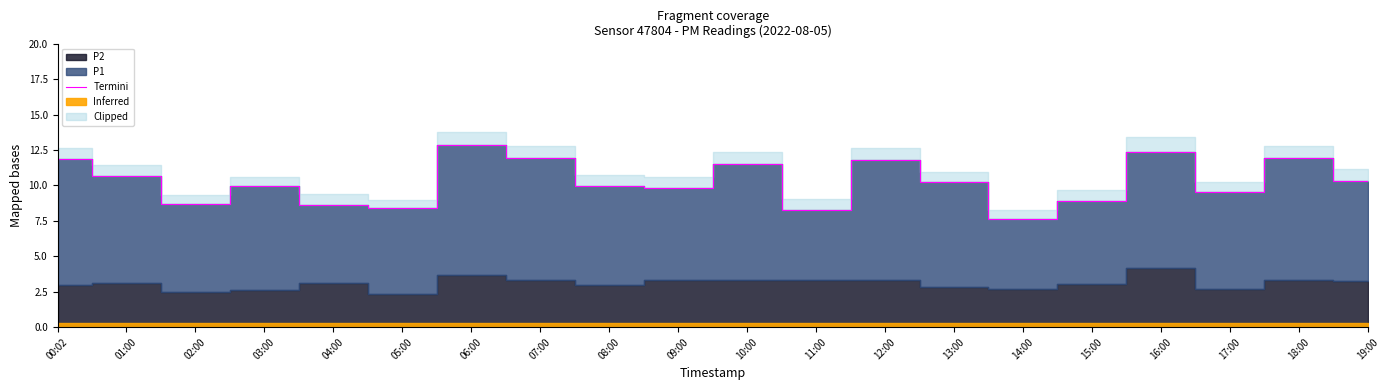

Reading left to right, transcribe all the data shown in this chart.

00:02=11.9	01:00=10.7	02:00=8.7	03:00=9.9	04:00=8.6	05:00=8.4	06:00=12.9	07:00=11.9	08:00=10.0	09:00=9.8	10:00=11.5	11:00=8.2	12:00=11.8	13:00=10.2	14:00=7.6	15:00=8.9	16:00=12.3	17:00=9.6	18:00=11.9	19:00=10.3